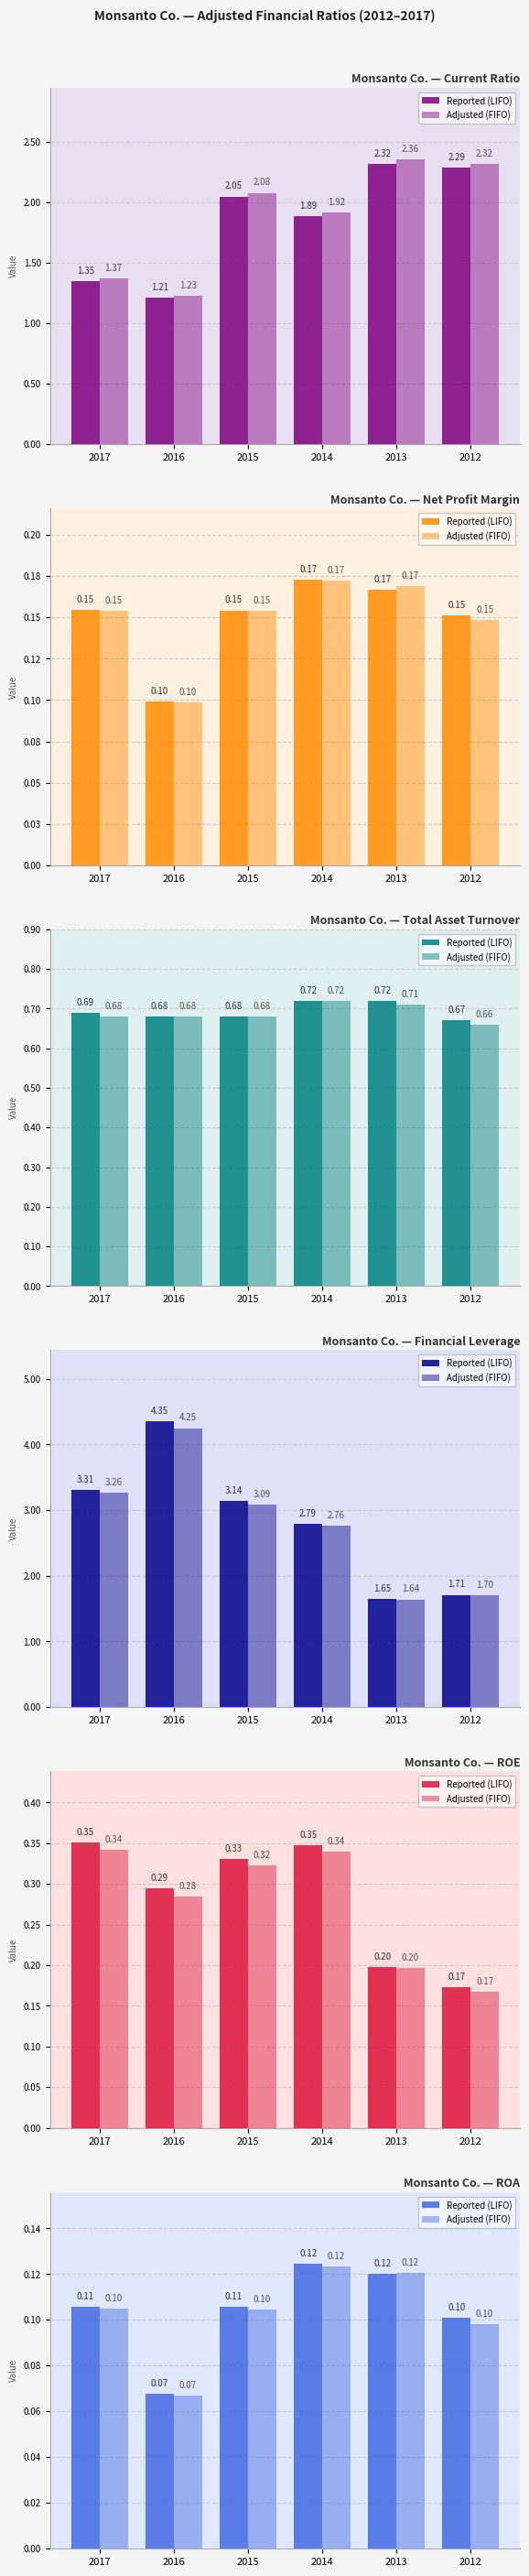

Is it true that Adjusted (FIFO) equals 0.1 at 2016?

True